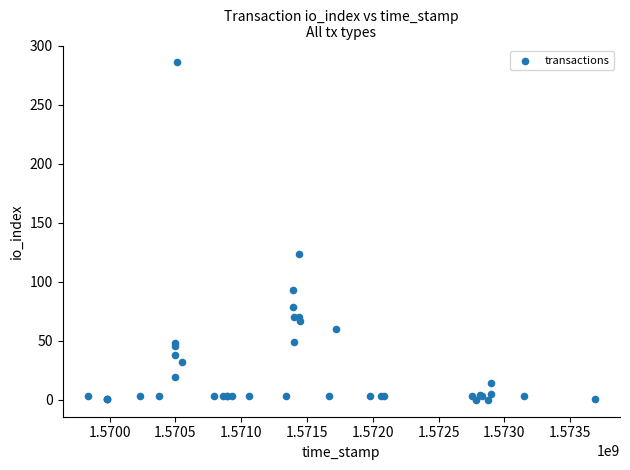

What Y value in the scatter plot is closest to 143?

124